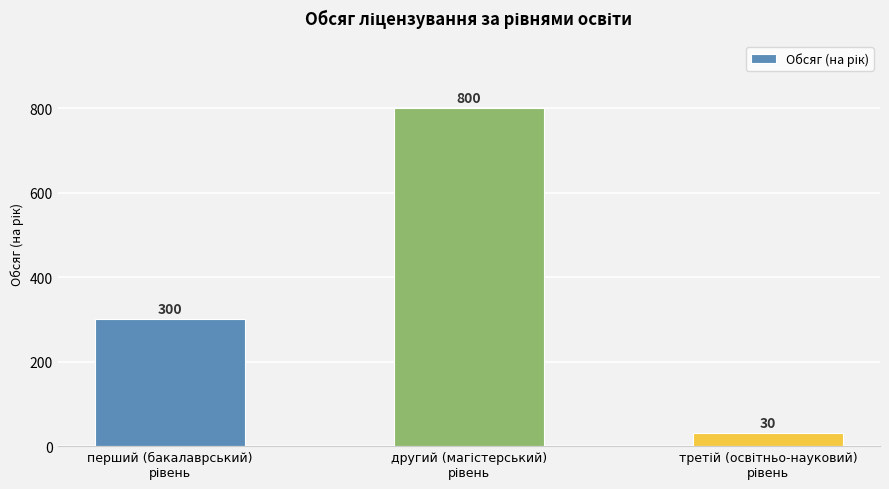

How many values are between 30 and 800?

3